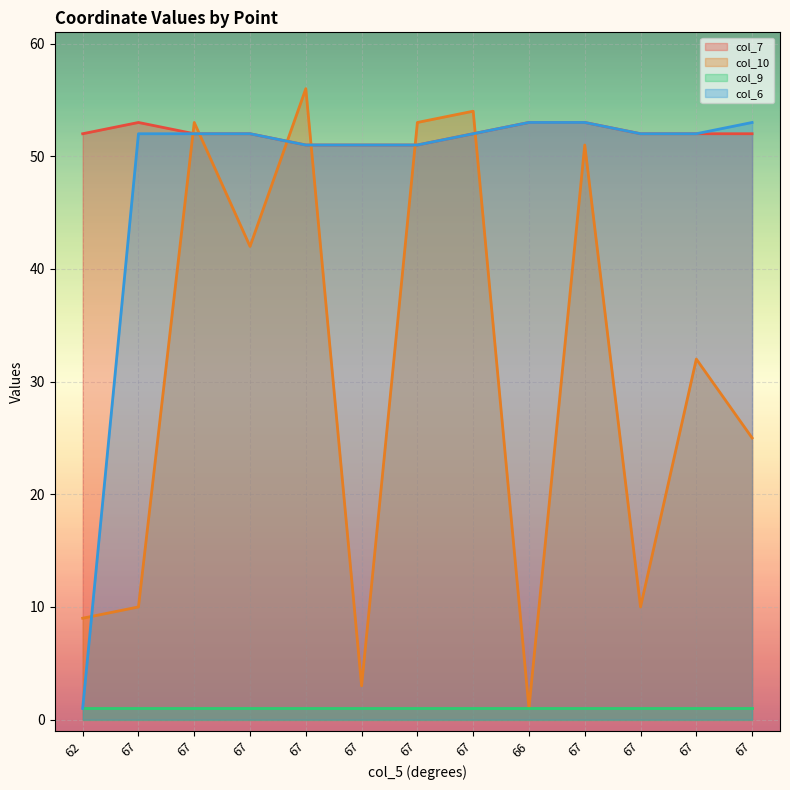

What value does the col_6 series have at 67?

52